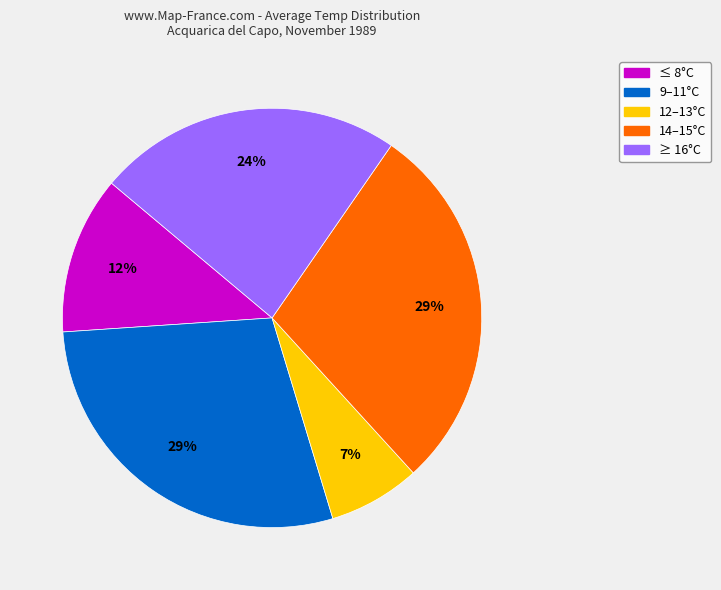

Which has a higher value, ≤ 8°C or ≥ 16°C?

≥ 16°C